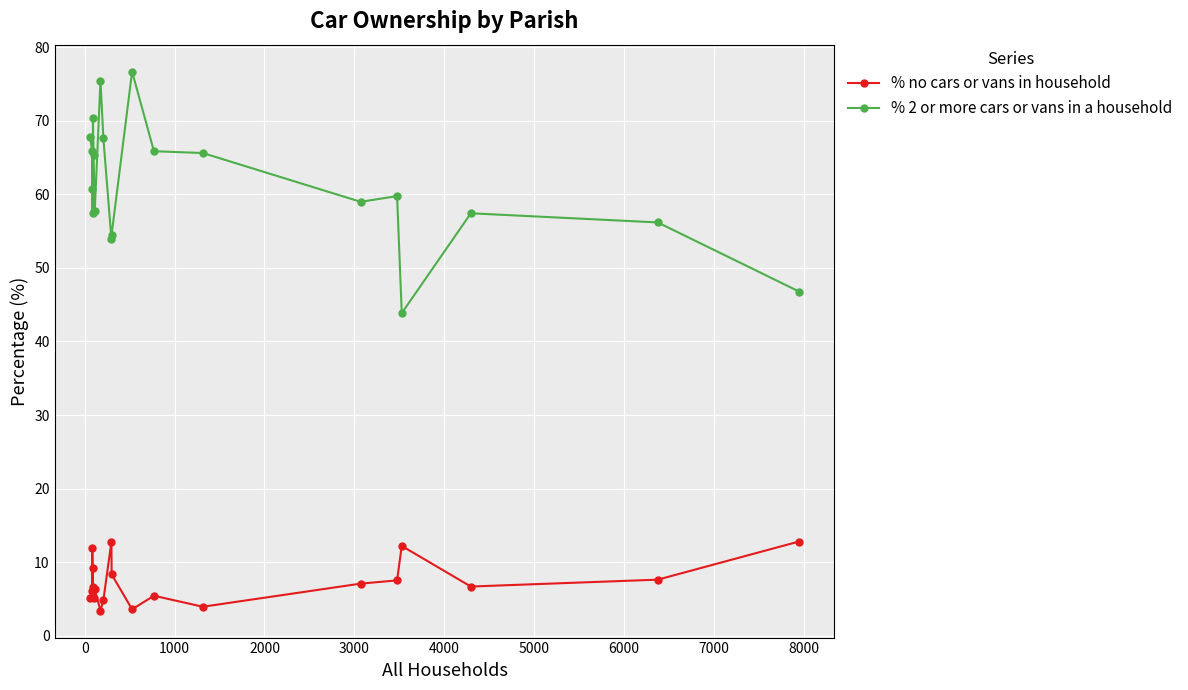

Count the number of categories in the chart.

20